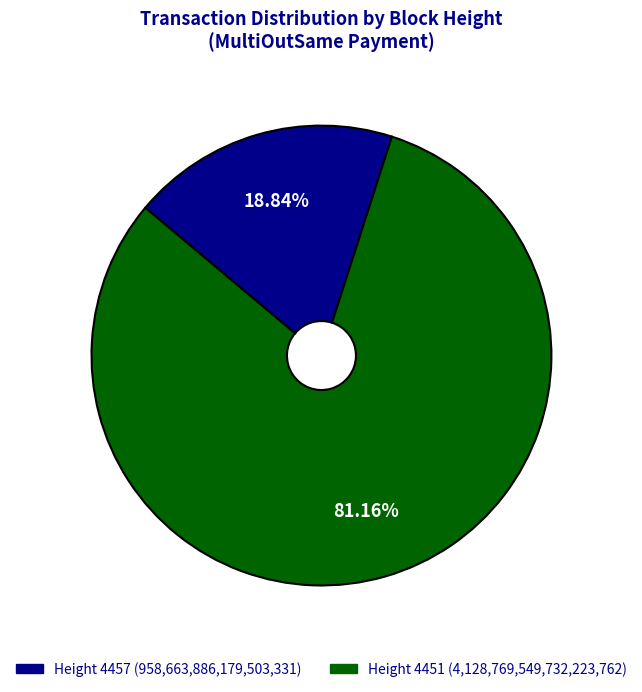

How many slices are in this pie chart?

2